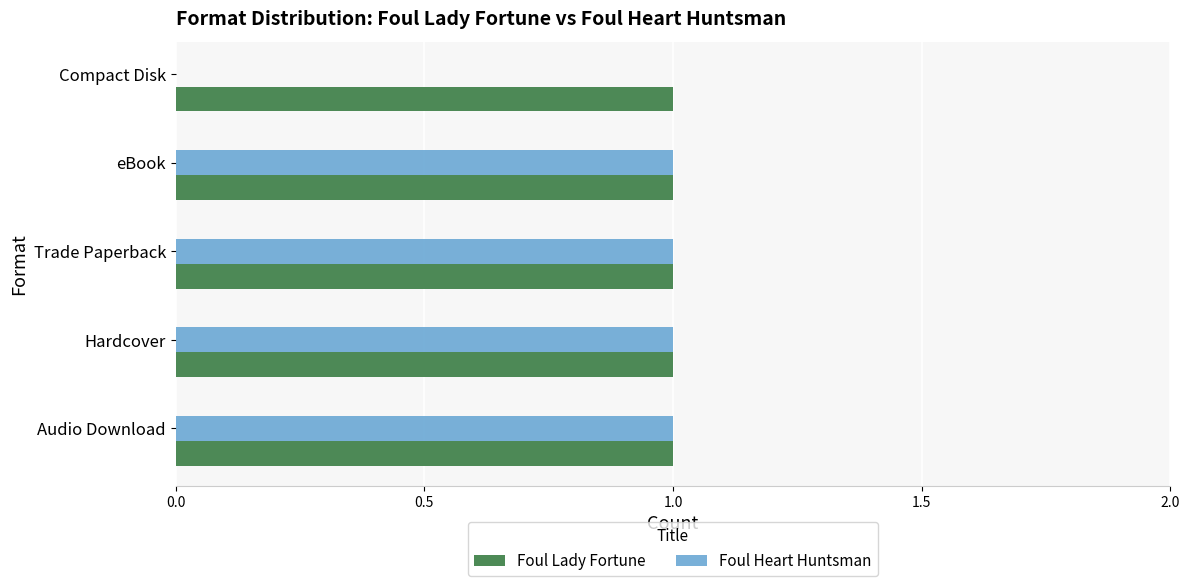

What is the sum of all Foul Heart Huntsman values?

4